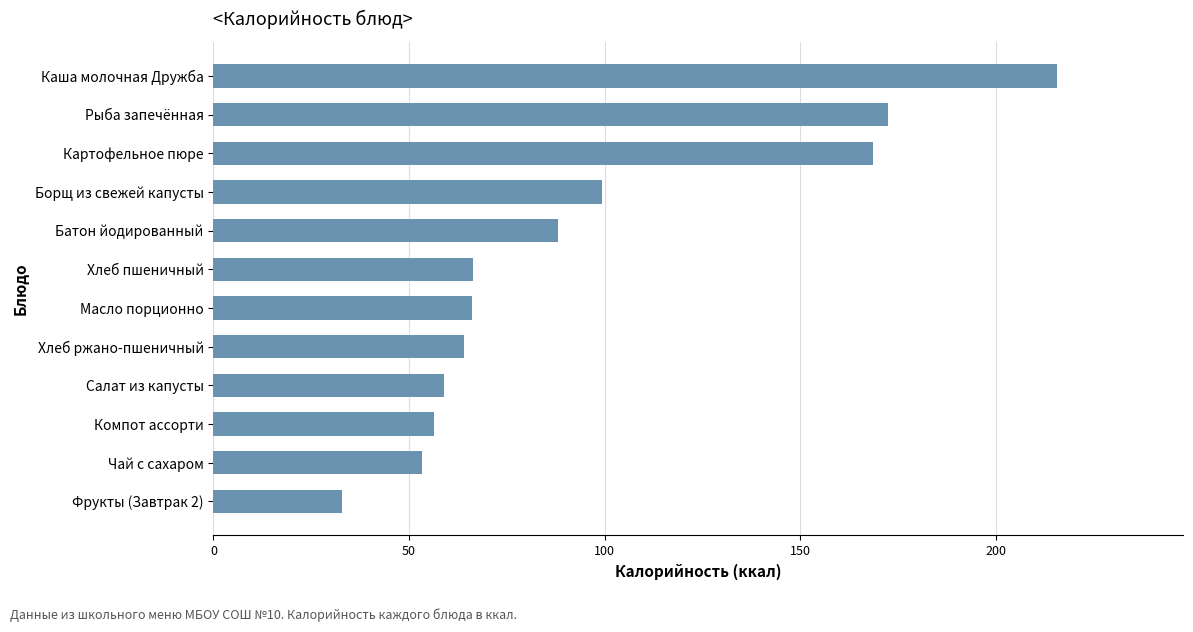

How many data points are less than 66?

5